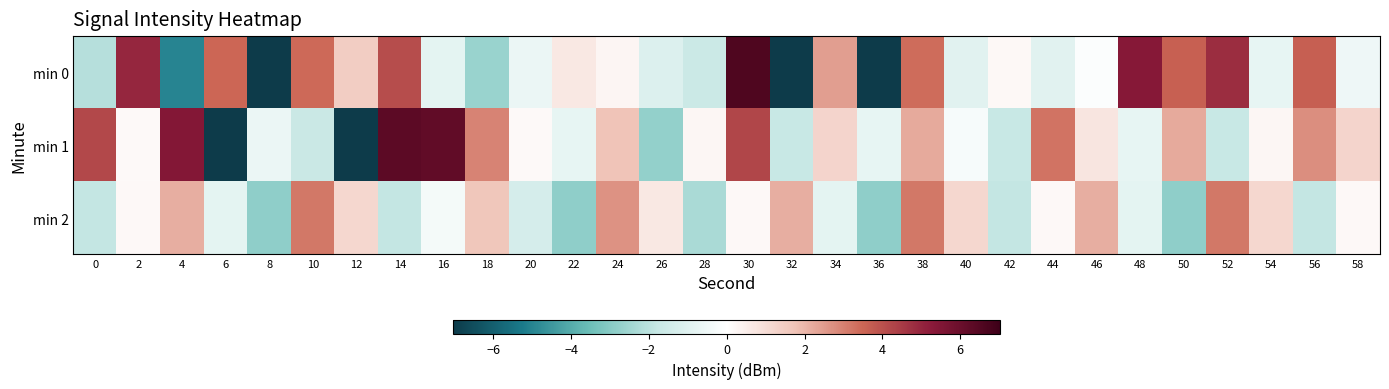

Which has a higher value, 50 or 44?

50